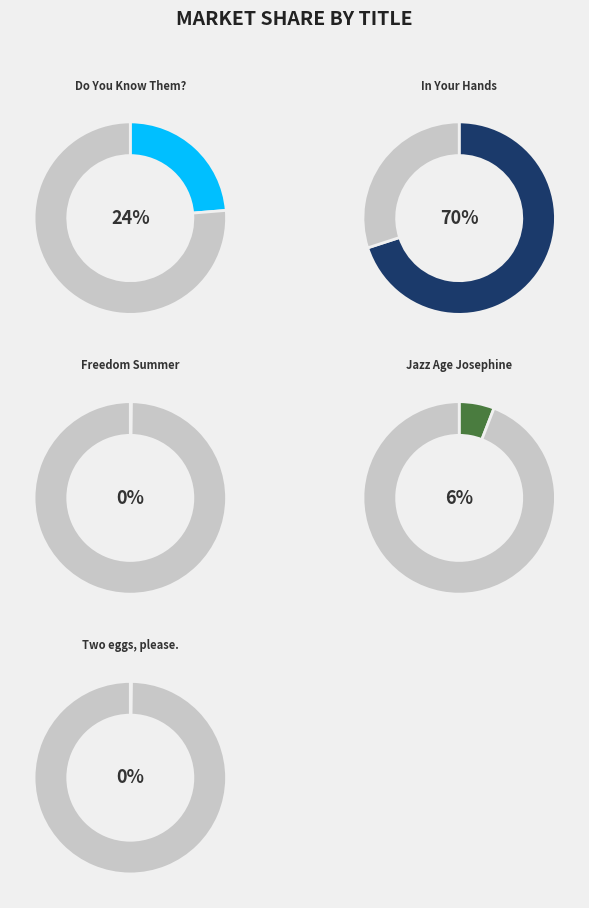

To the nearest percent, what percentage of the pie is Jazz Age Josephine?

6%